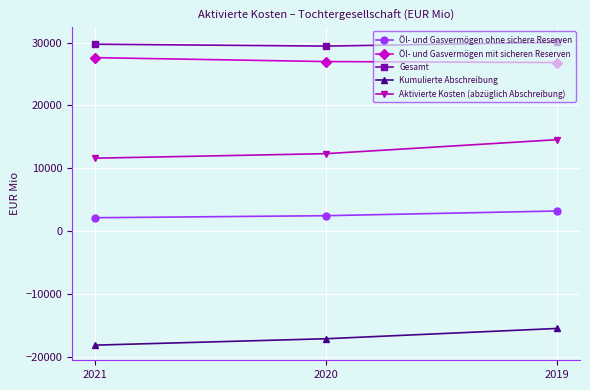

What is the sum of all Gesamt values?

89239